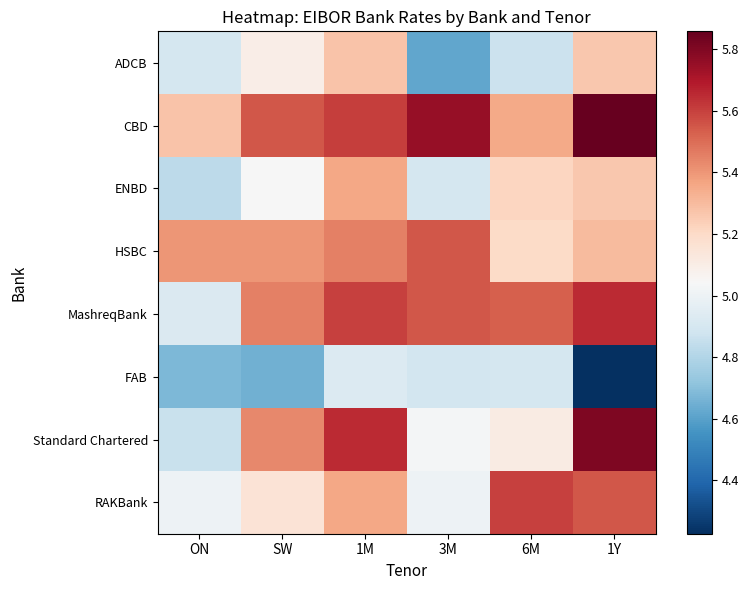

What is the smallest value displayed?

4.2